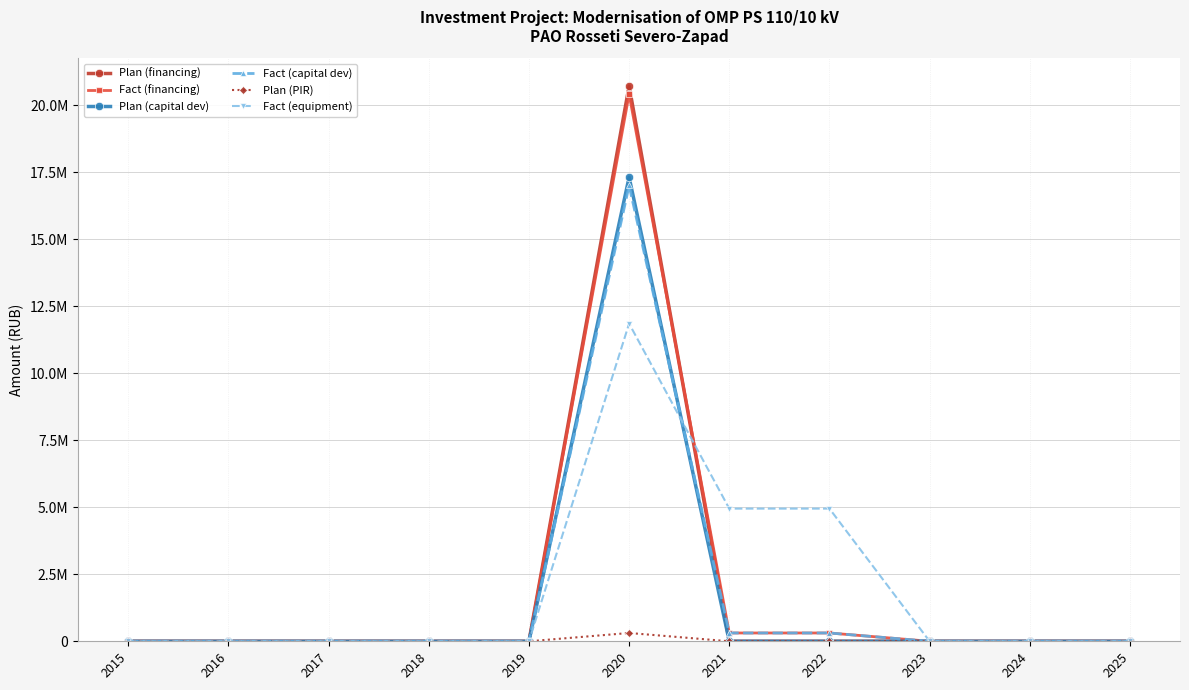

Is this an area chart (filled region under the line)?

No